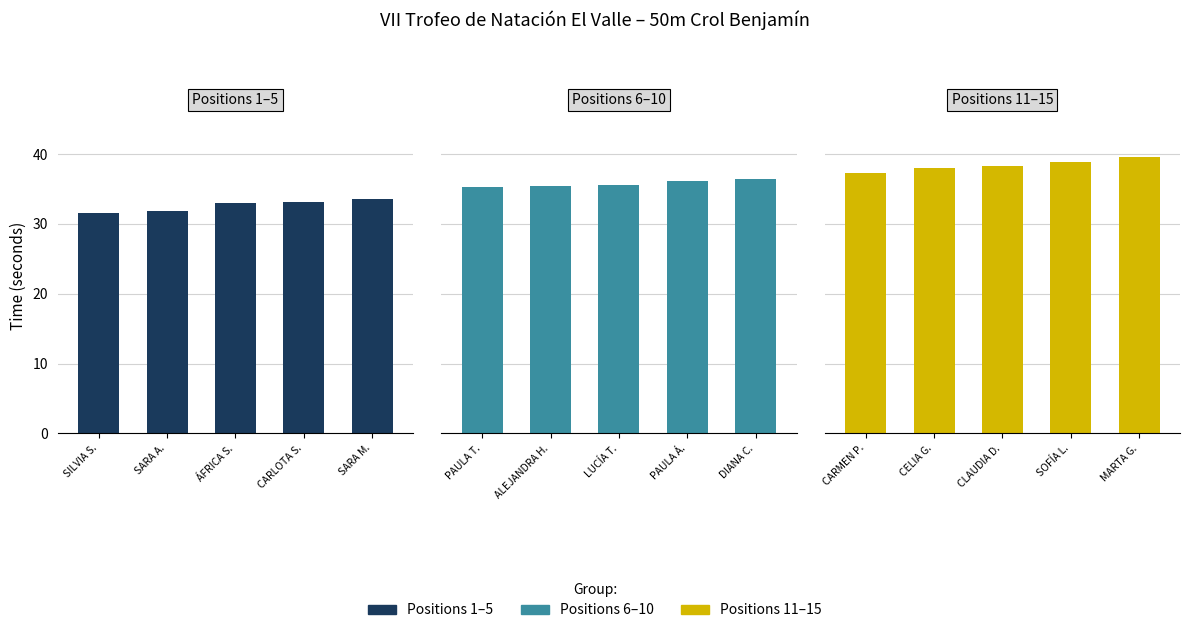

At SARA M., list the series in order from largest to smallest.

Positions 11–15, Positions 6–10, Positions 1–5